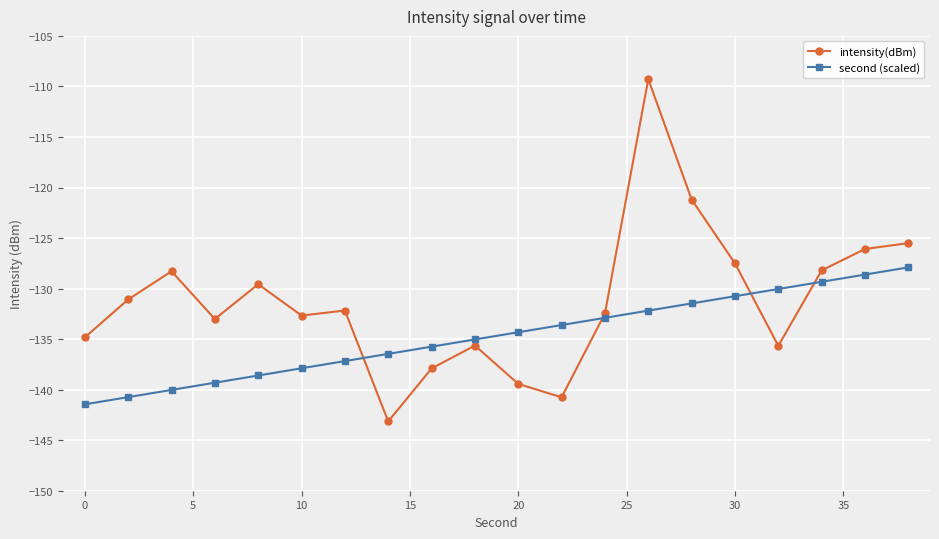

Is this an area chart (filled region under the line)?

No